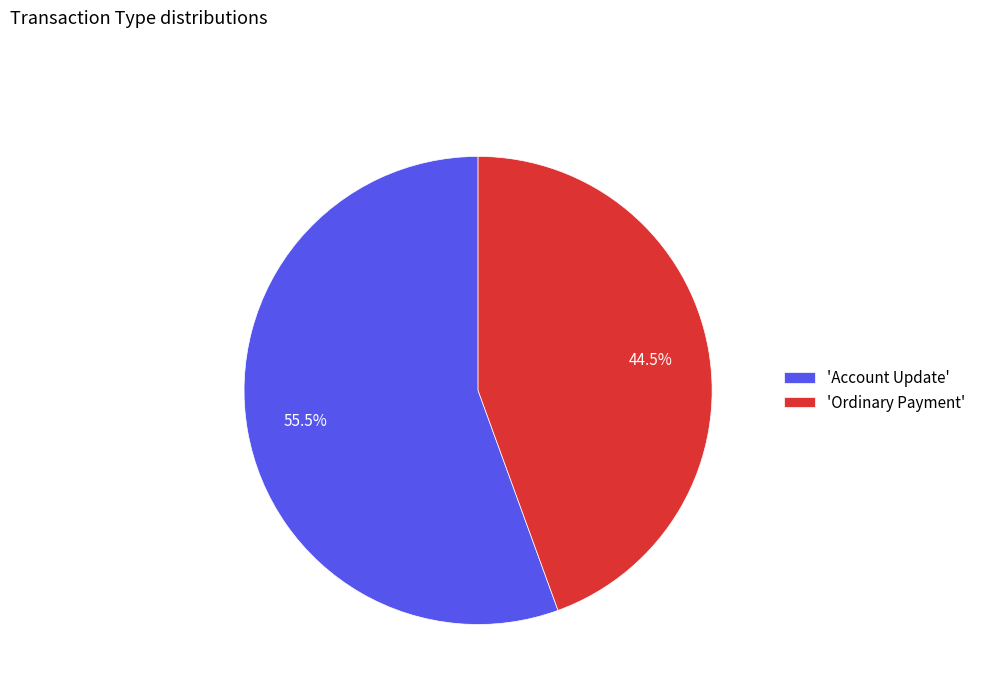

How many segments does this pie chart have?

2